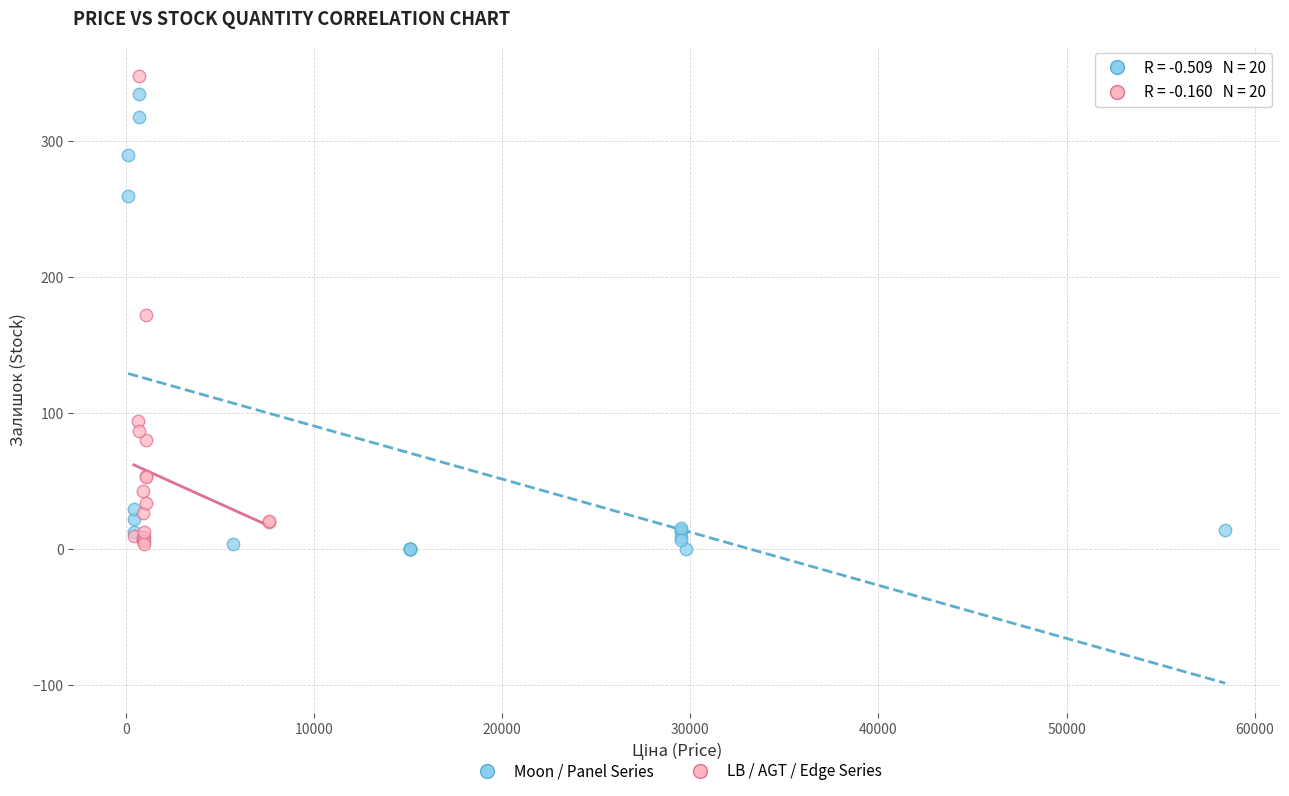

Which series has the widest spread of Y values?

LB / AGT / Edge Series